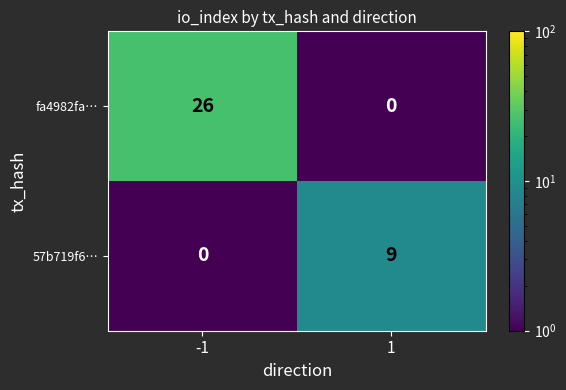

How many categories are shown in the chart?

2